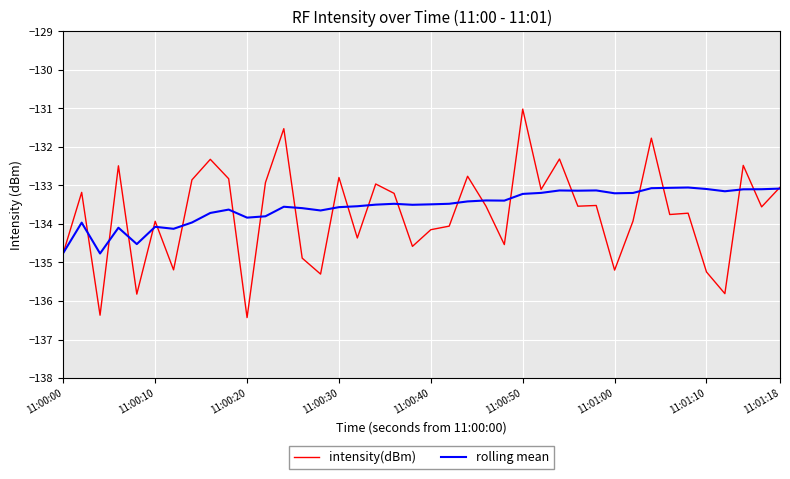

List the series in order of their peak value, lowest first.

rolling mean, intensity(dBm)